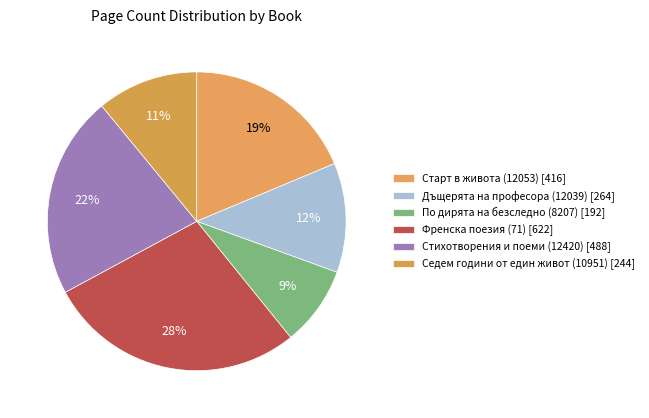

To the nearest percent, what is the difference between the largest and smallest slice percentages?

19%